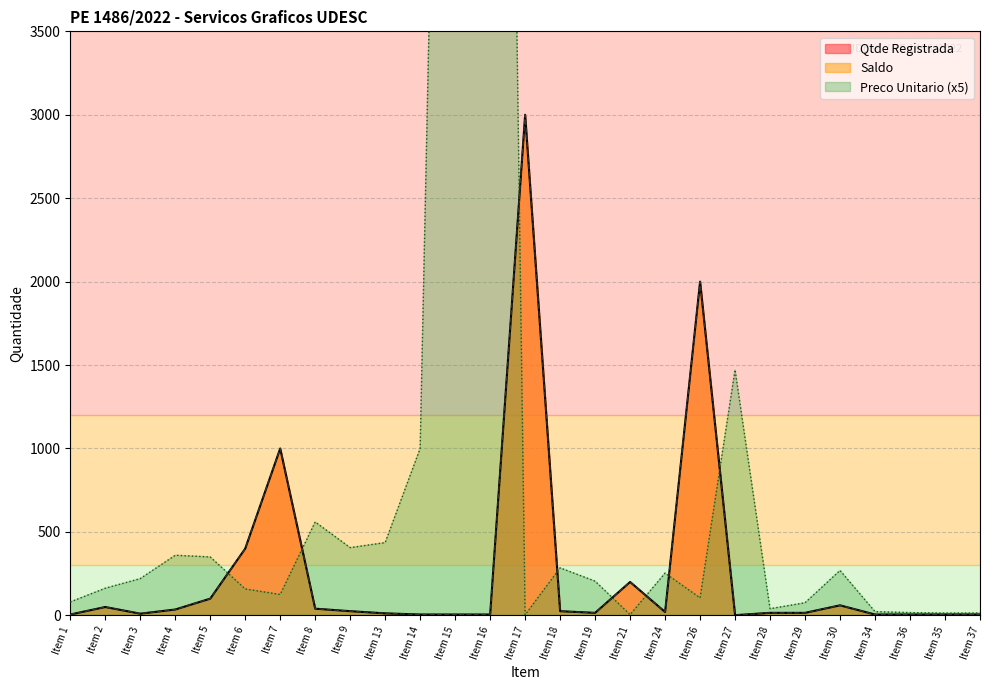

Rank the series by their maximum value, from lowest to highest.

Qtde Registrada, Saldo, Preco Unitario